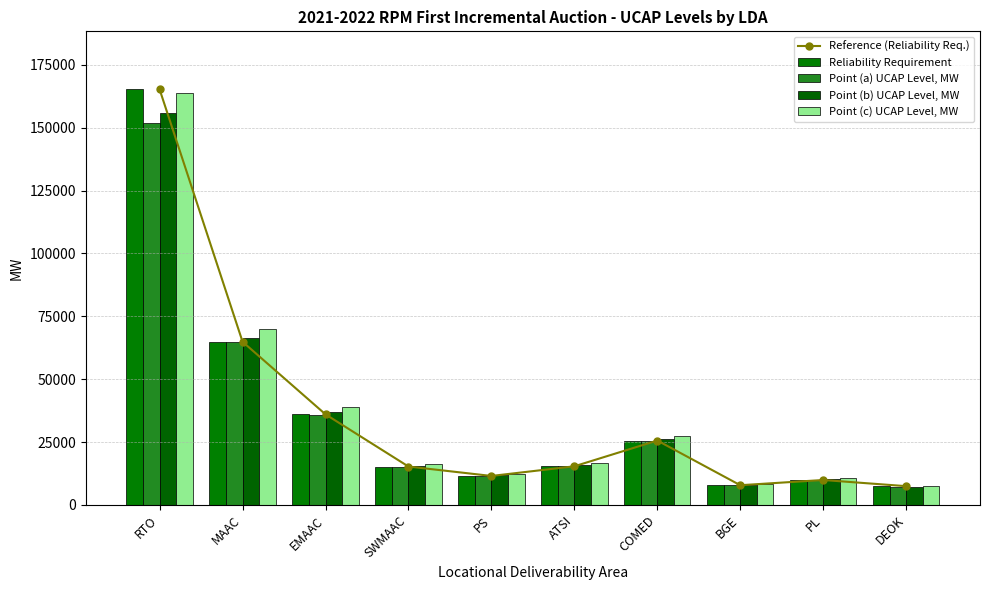

Reading left to right, what are all the values shown in this chart?

Reference (Reliability Req.): 165254.3	64893.0	36025.0	15270.0	11526.0	15370.0	25611.0	7844.0	9917.0	7465.0
Reliability Requirement: 165254.3	64893.0	36025.0	15270.0	11526.0	15370.0	25611.0	7844.0	9917.0	7465.0
Point (a) UCAP Level, MW: 151949.5	64780.9	35962.8	15243.6	11506.1	15343.5	25566.8	7830.5	9899.9	7056.2
Point (b) UCAP Level, MW: 156024.3	66518.1	36927.2	15652.4	11814.6	15754.9	26252.4	8040.4	10165.4	7245.5
Point (c) UCAP Level, MW: 163779.5	69824.4	38762.7	16430.4	12401.9	16538.0	27557.3	8440.1	10670.6	7605.6